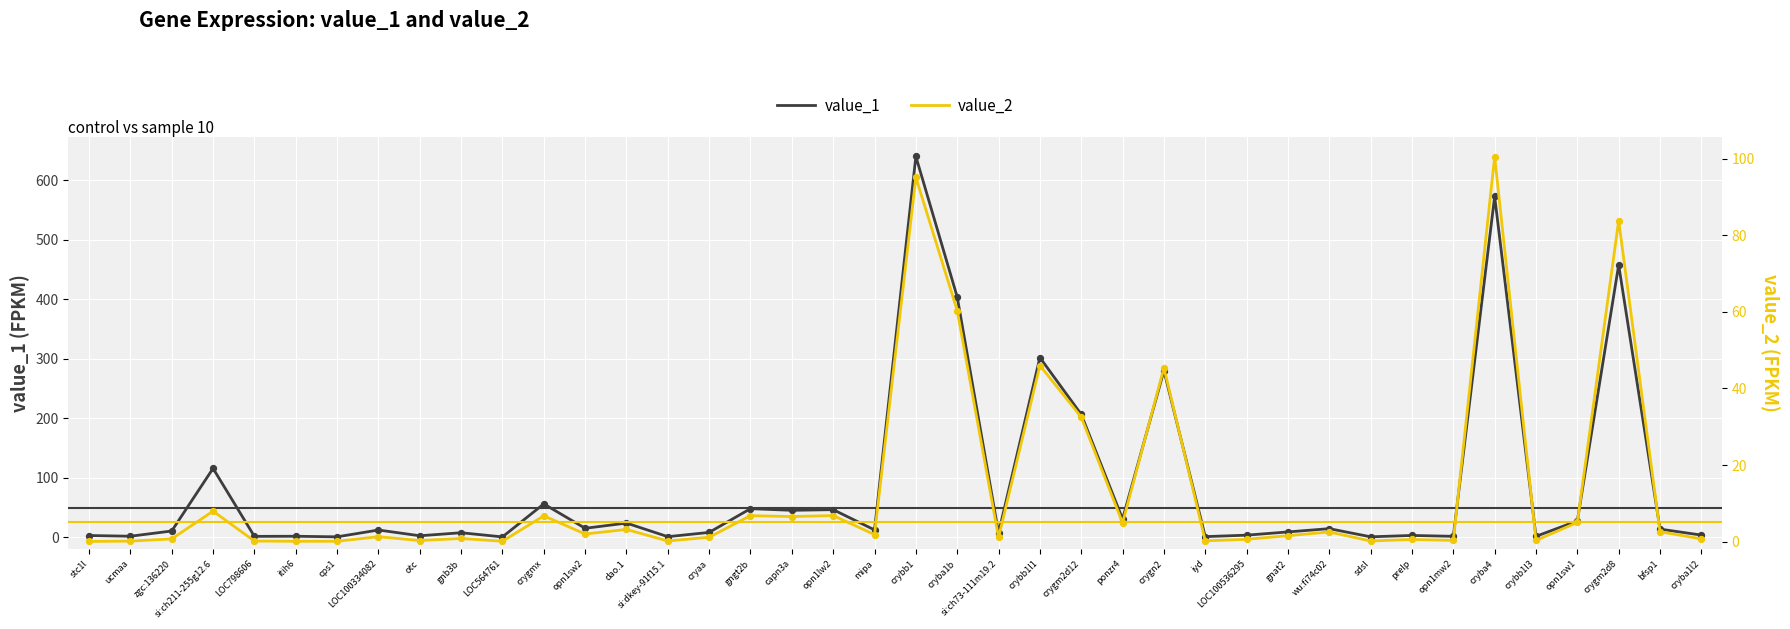

What is the total value across all series at itih6?

1.9